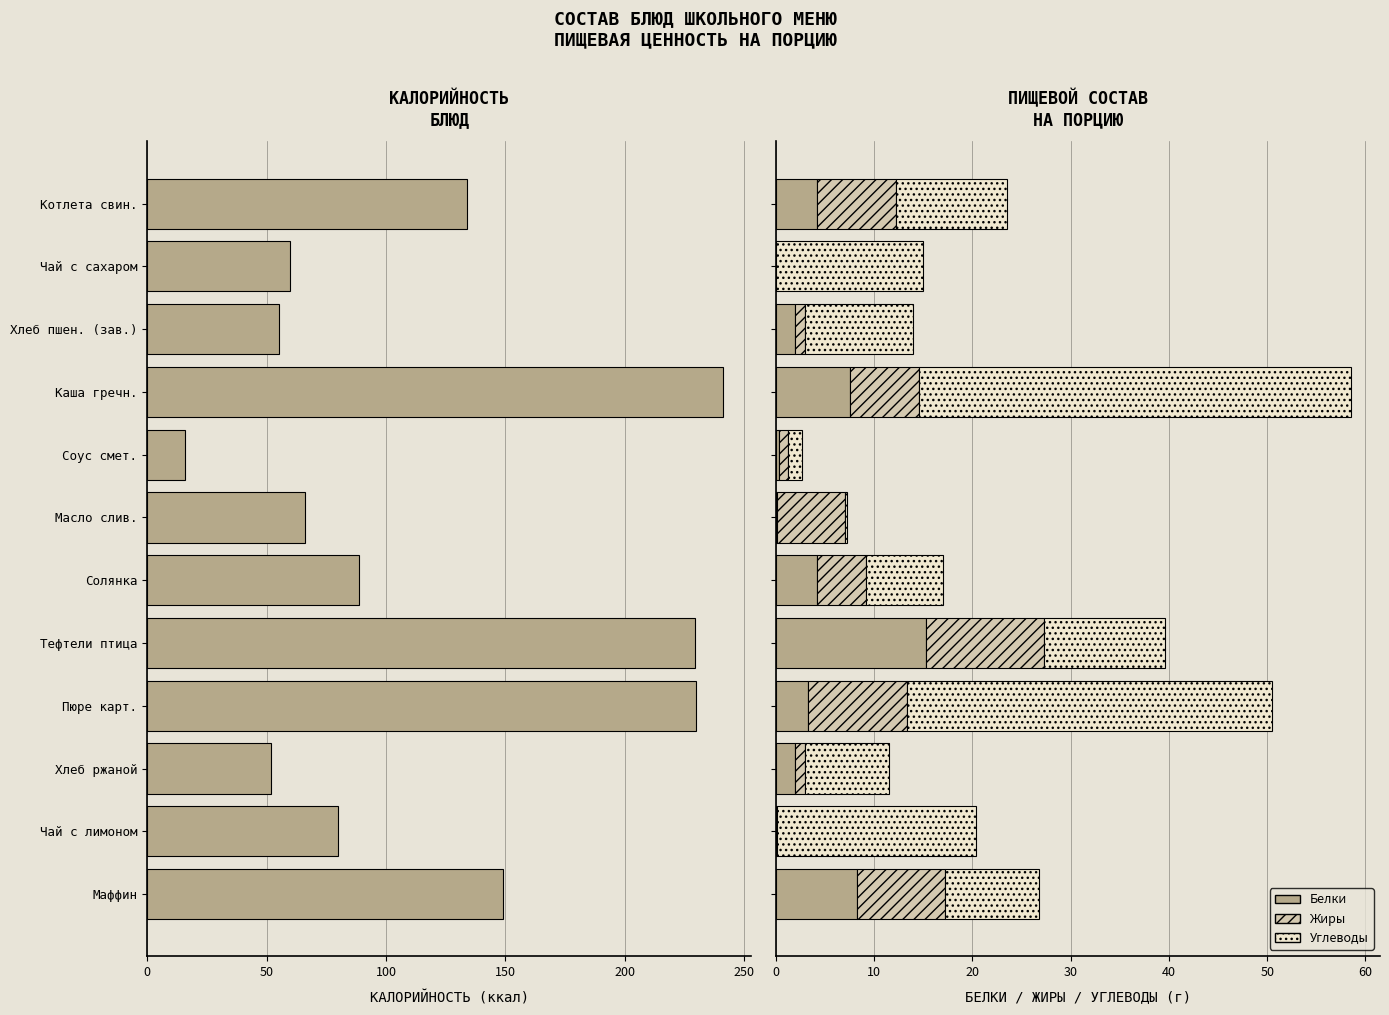

What is the difference between the maximum and minimum values in the Белки series?

15.3